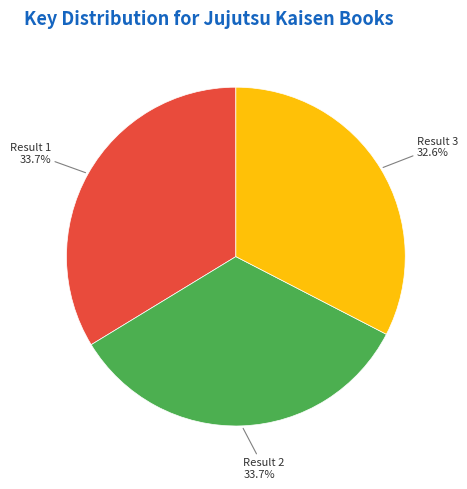

Which slice is the smallest?

Result 3